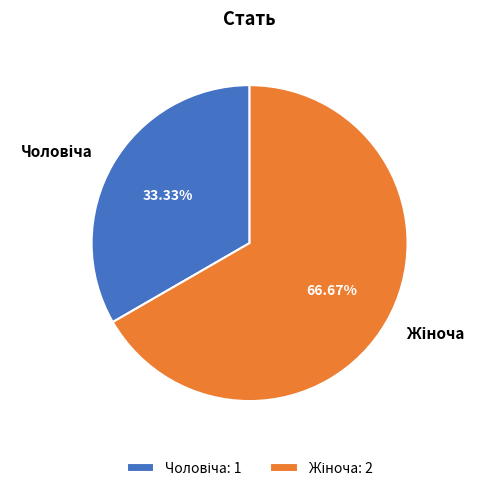

Which slice is the smallest?

Чоловіча